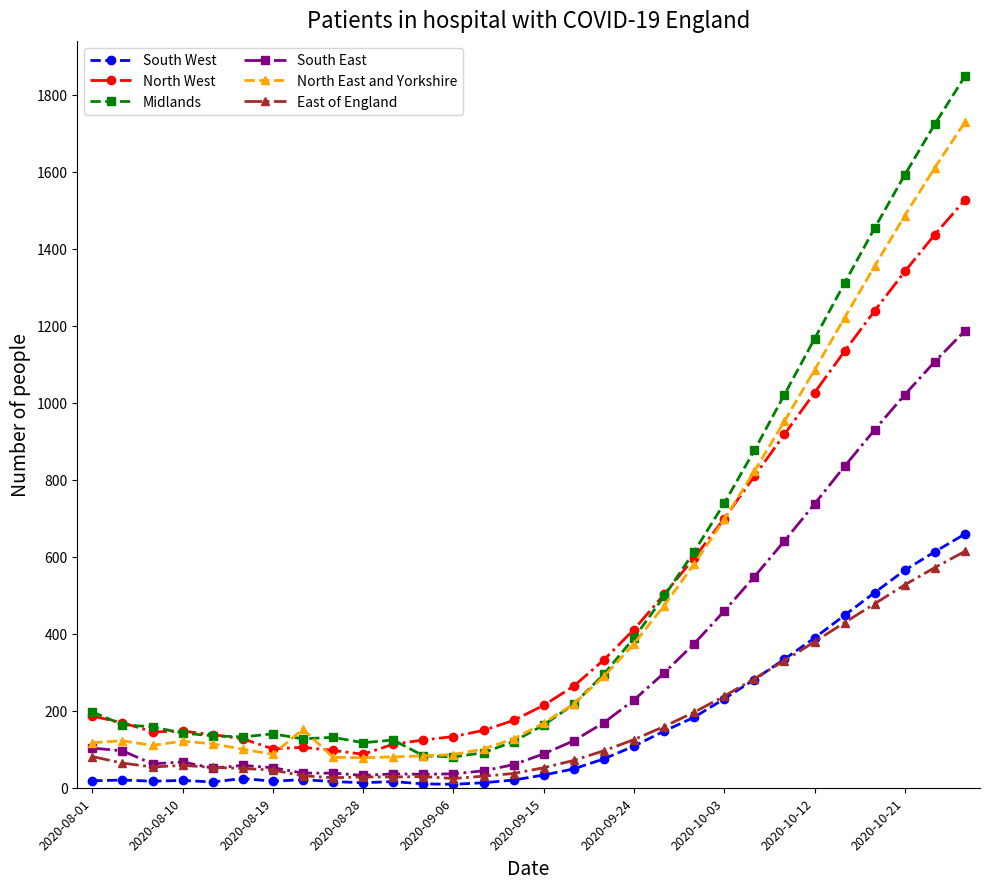

What is the maximum value shown in the chart?

1848